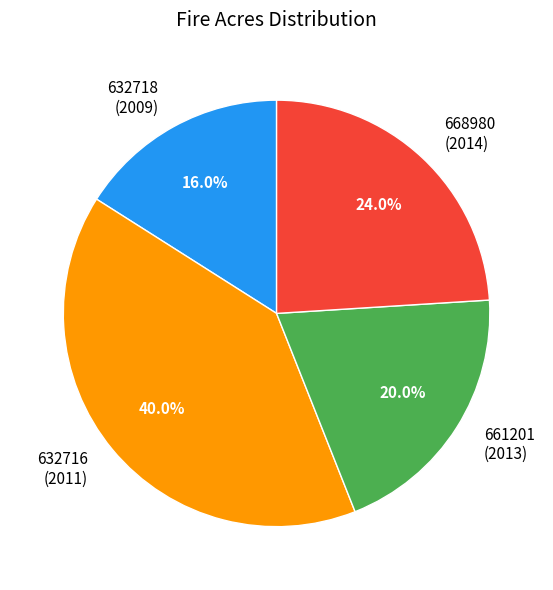

Is there a majority slice in this chart?

No